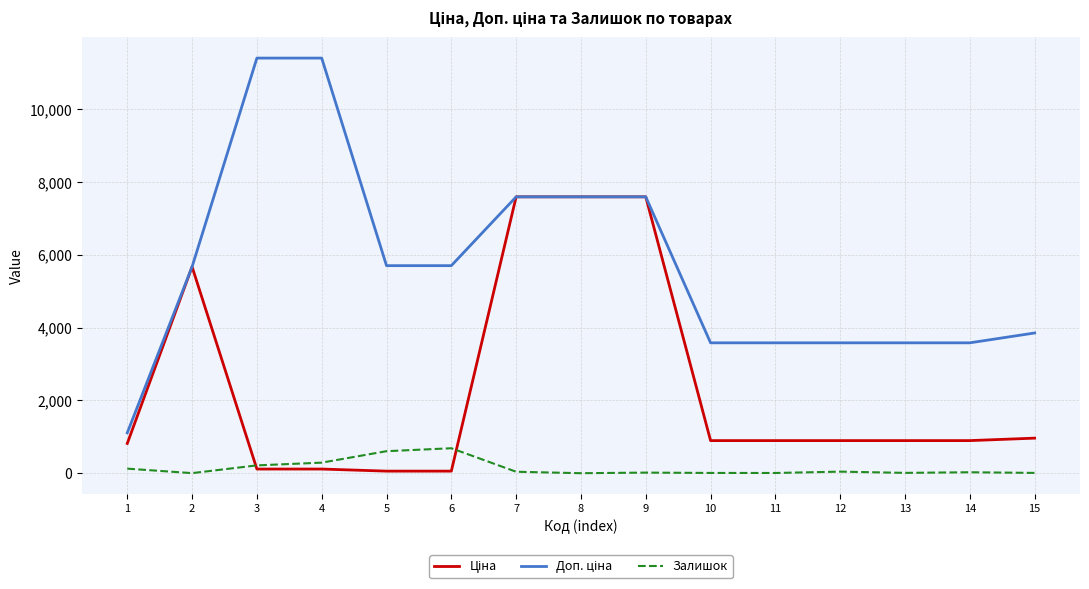

The value of Залишок at 5 is 605.0. True or false?

True